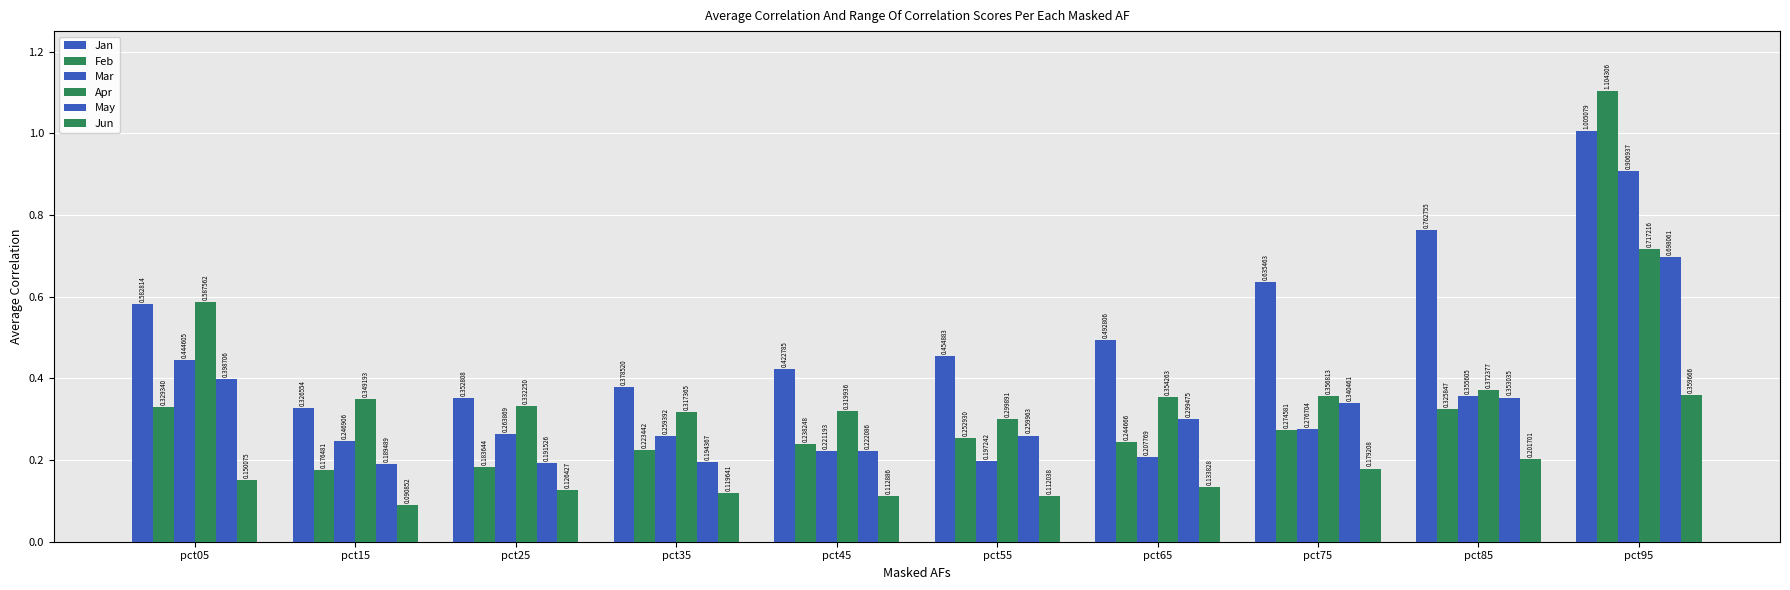

Are the bars grouped side by side (vs. stacked)?

Yes